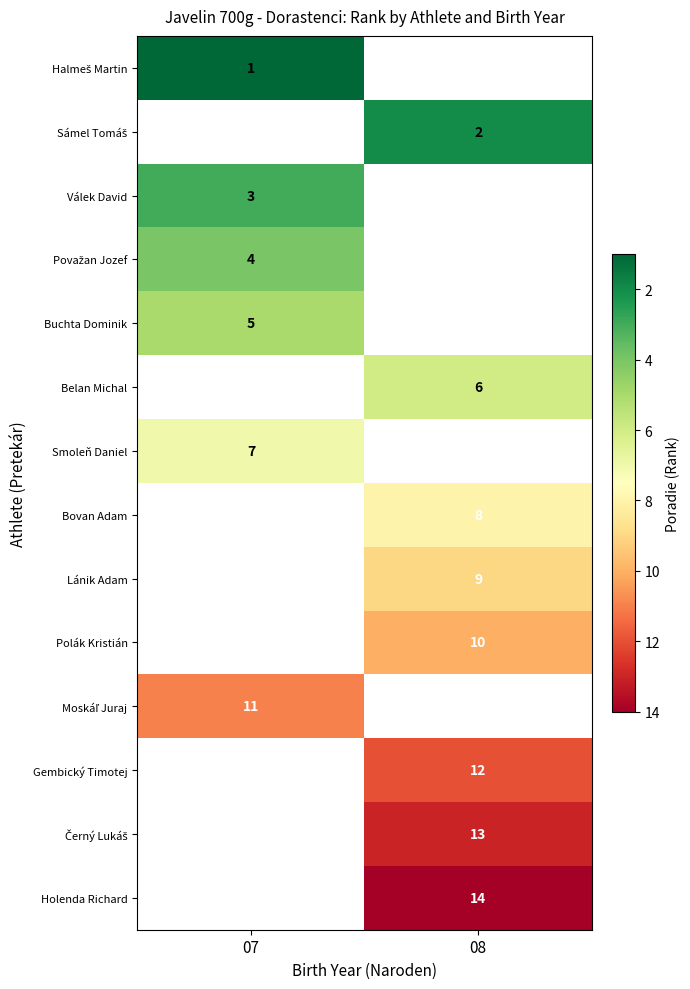

The value of Smoleň Daniel at 07 is 2. True or false?

False